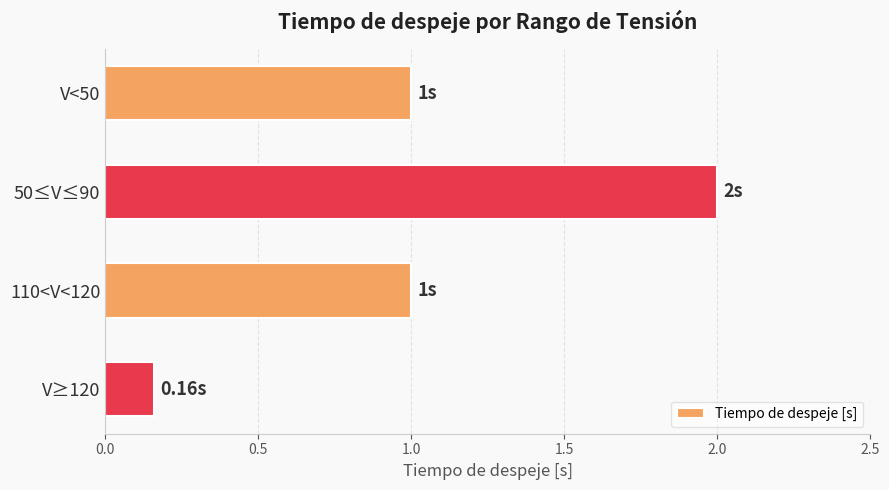

What is the difference between the second highest and minimum values?

0.8